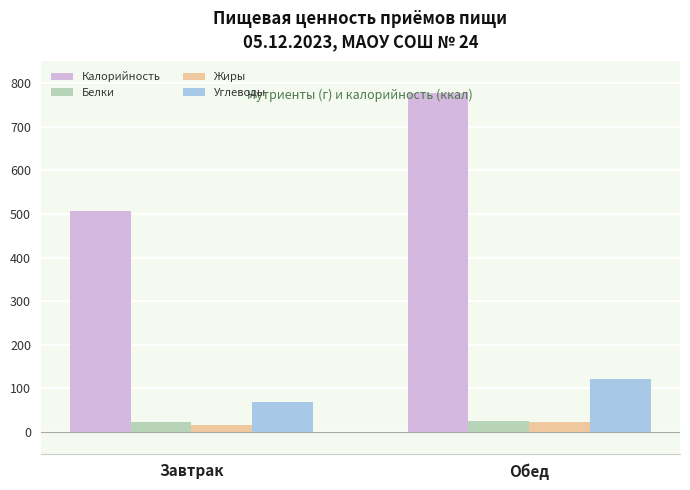

What is the difference between the highest and lowest values at Завтрак?

491.2